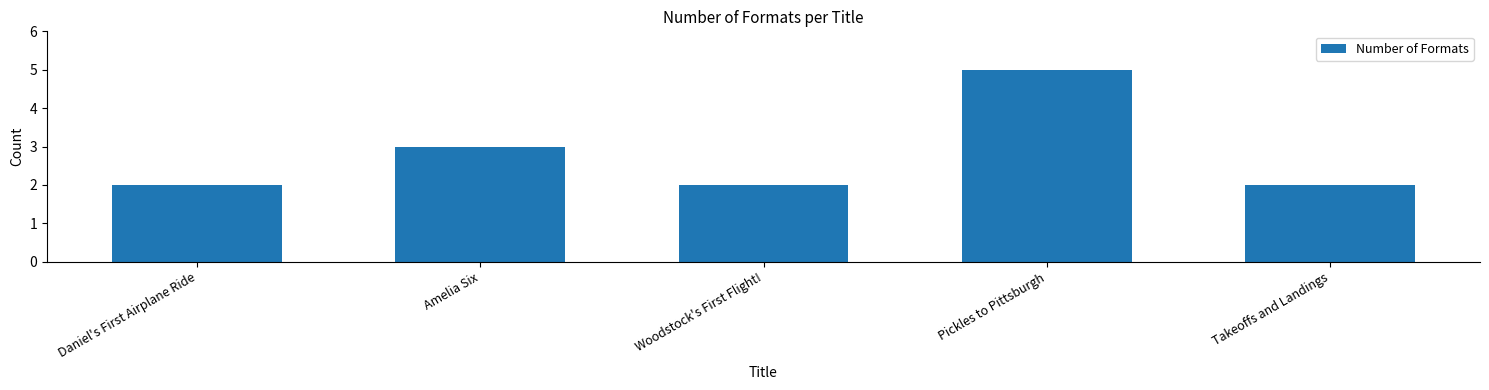

Reading left to right, extract all data points from this chart.

Daniel's First Airplane Ride=2	Amelia Six=3	Woodstock's First Flight!=2	Pickles to Pittsburgh=5	Takeoffs and Landings=2